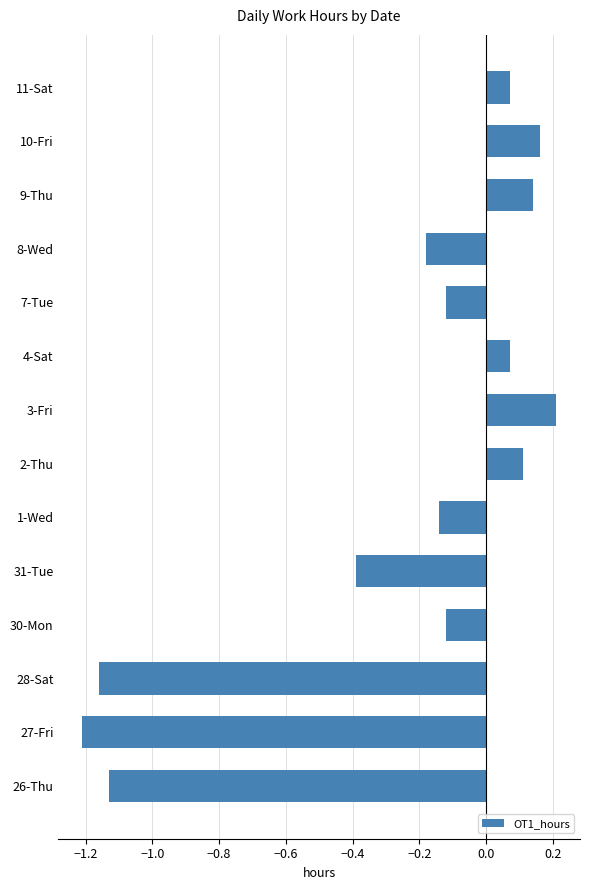

The value at 31-Tue is -0.4. True or false?

True